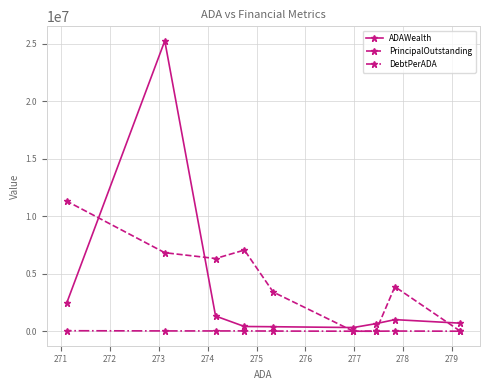

True or false: DebtPerADA has more than 0 interior local peaks.

True